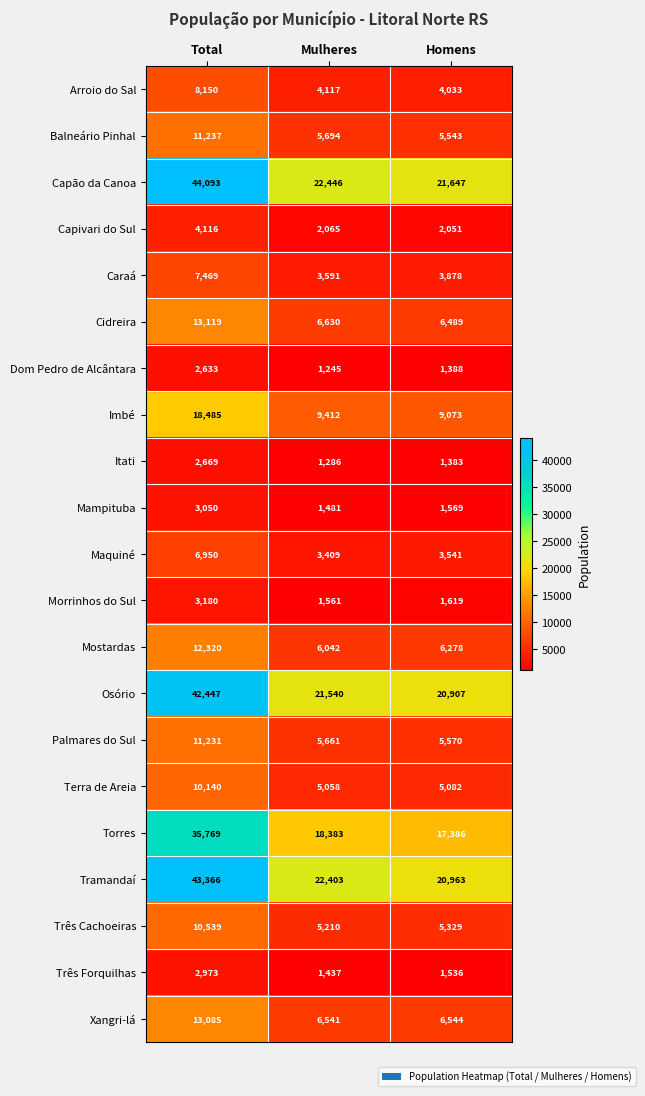

Count the number of categories in the chart.

3